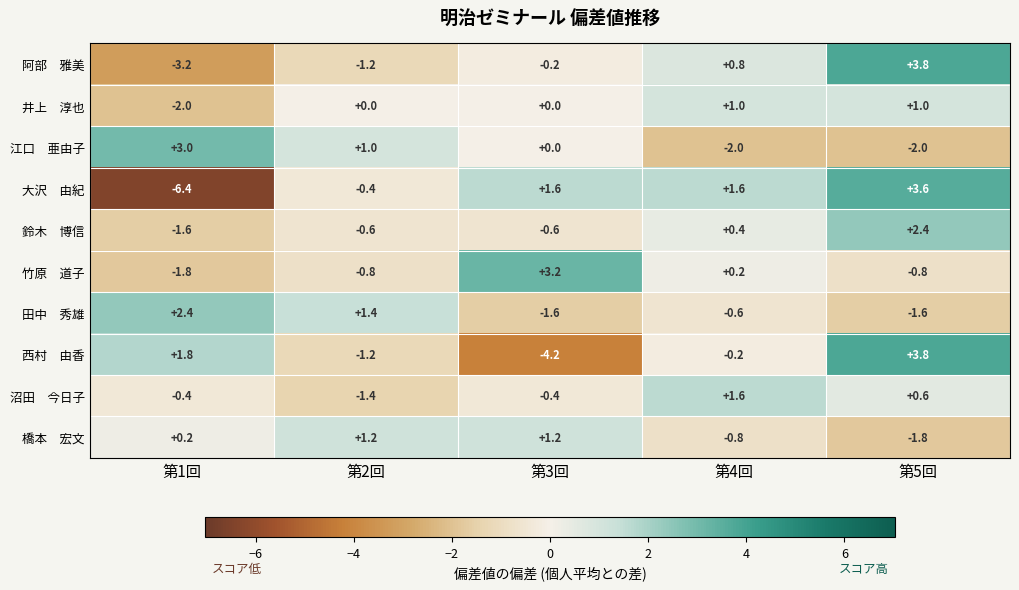

What is the difference between the highest and lowest values at 第3回?

7.4